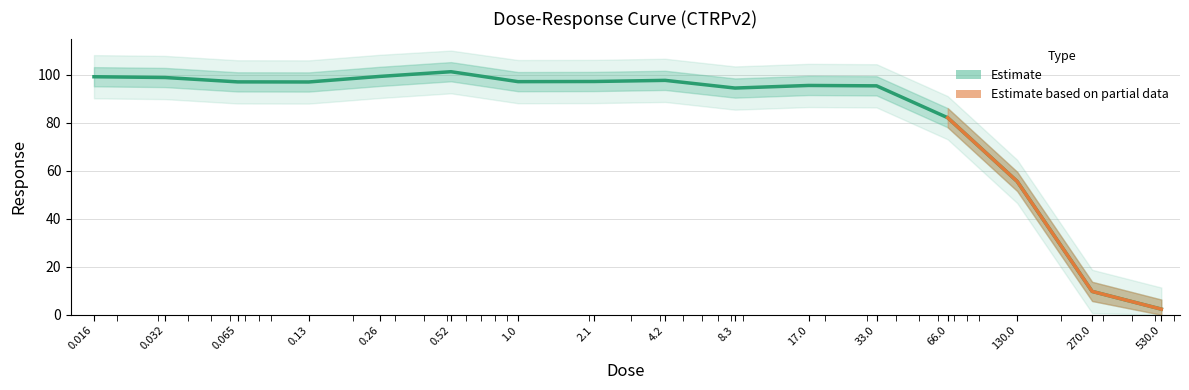

Where does the data first go above 96?

0.016